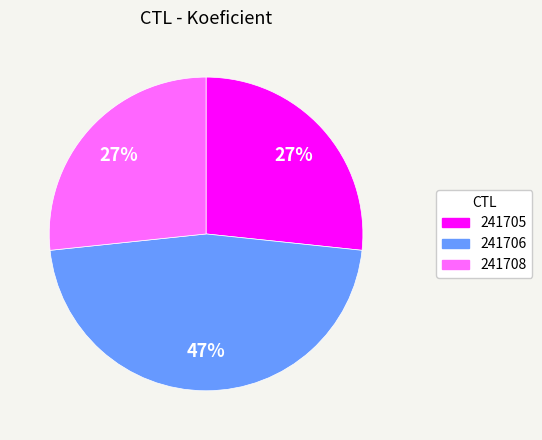

Is there any slice that represents more than half of the pie?

No